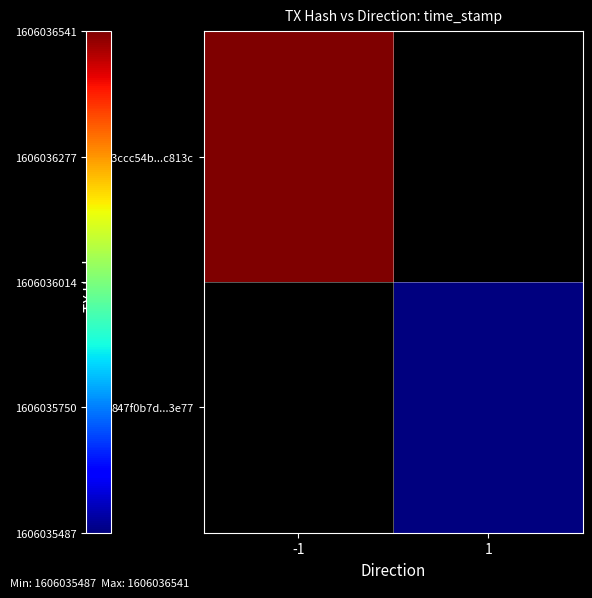

Rank the series by their maximum value, from lowest to highest.

847f0b7d49f109e91e52fce5d31d534a51b93e7, 83ccc54b377d30d8449eafdff23774beeca813c